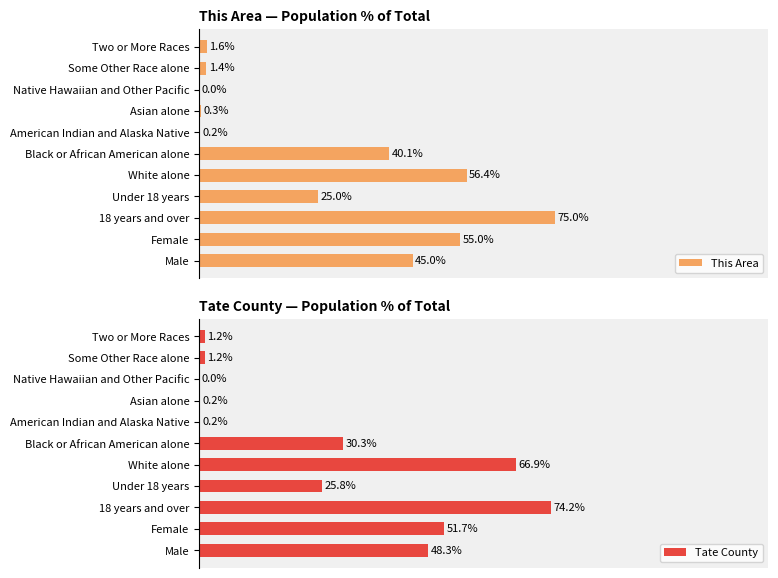

At which label is This Area closest to 37?

Black or African American alone